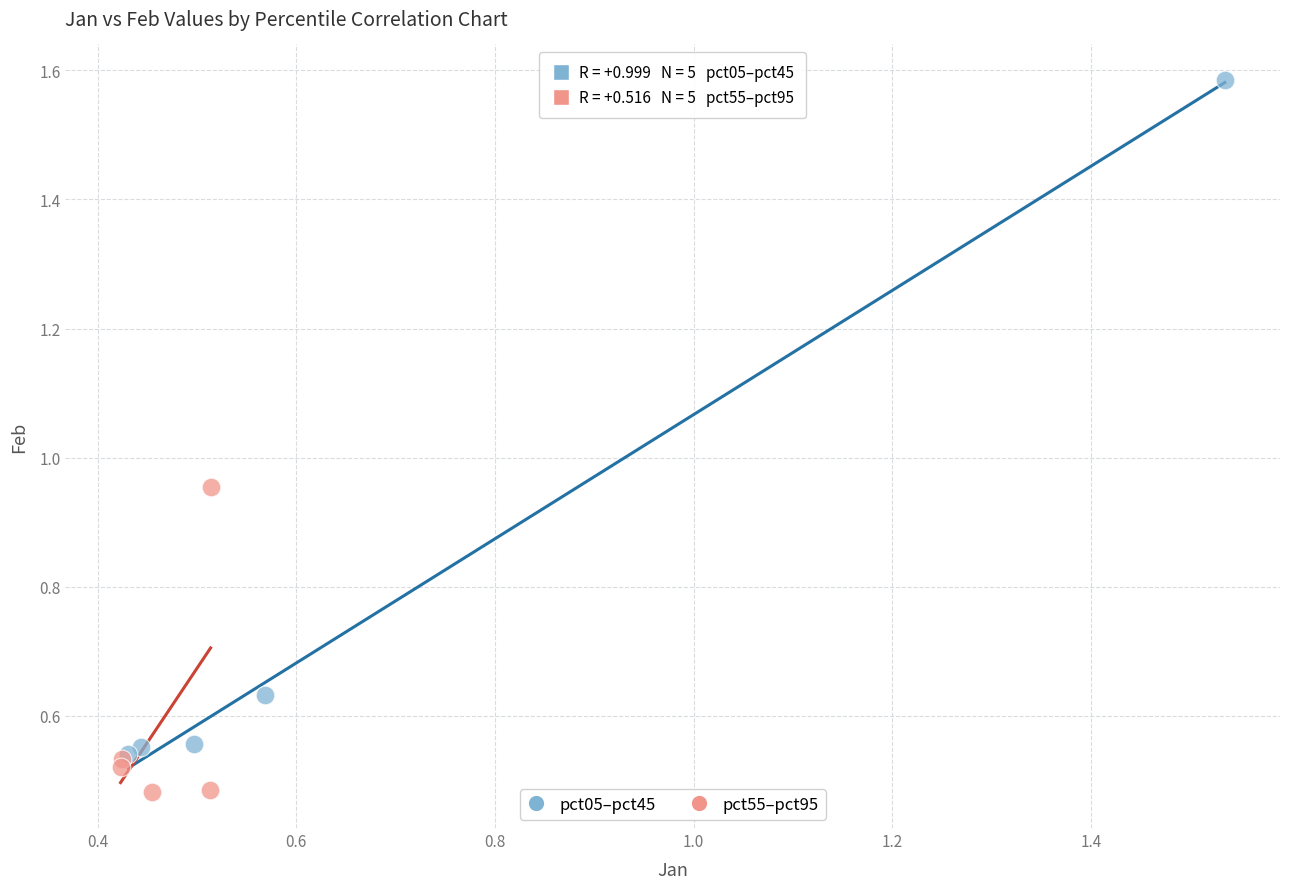

Which series has the widest spread of Y values?

pct05–pct45